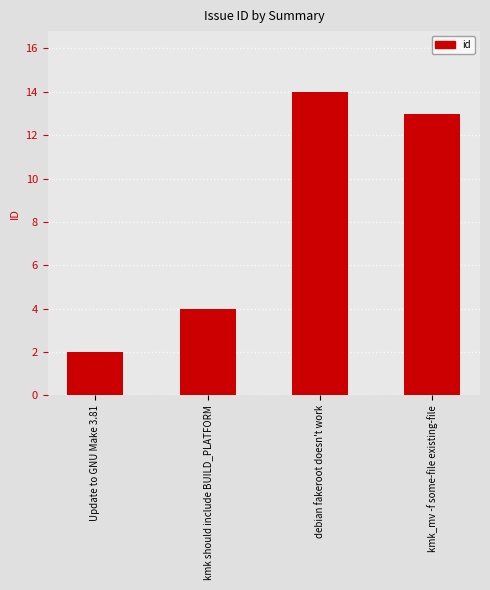

How many distinct data groups are displayed?

1